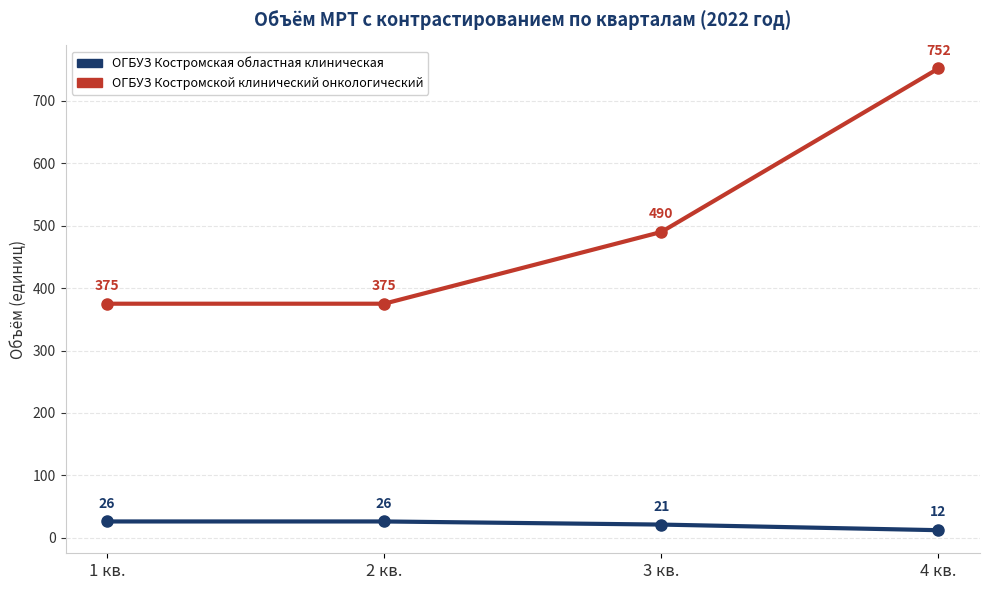

What is the difference between the highest and lowest values at 3 кв.?

469